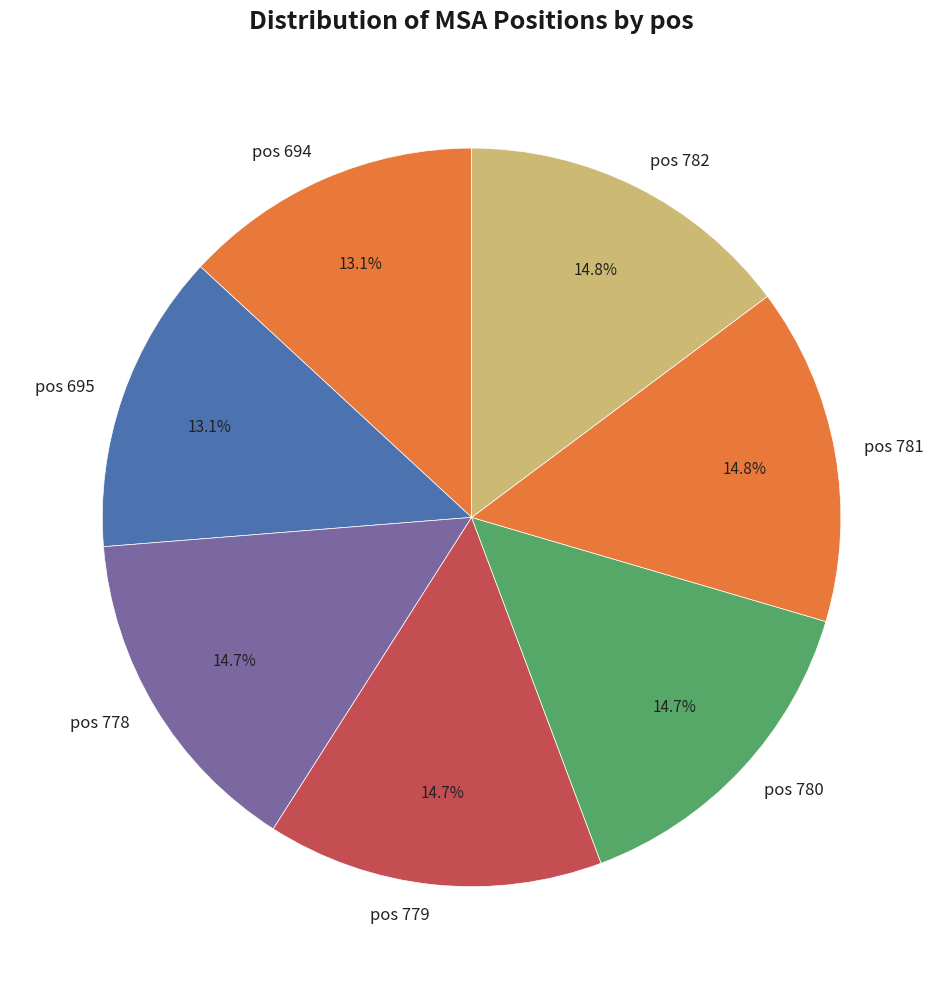

Approximately how many times larger is the value at pos 778 compared to pos 779?

1.0